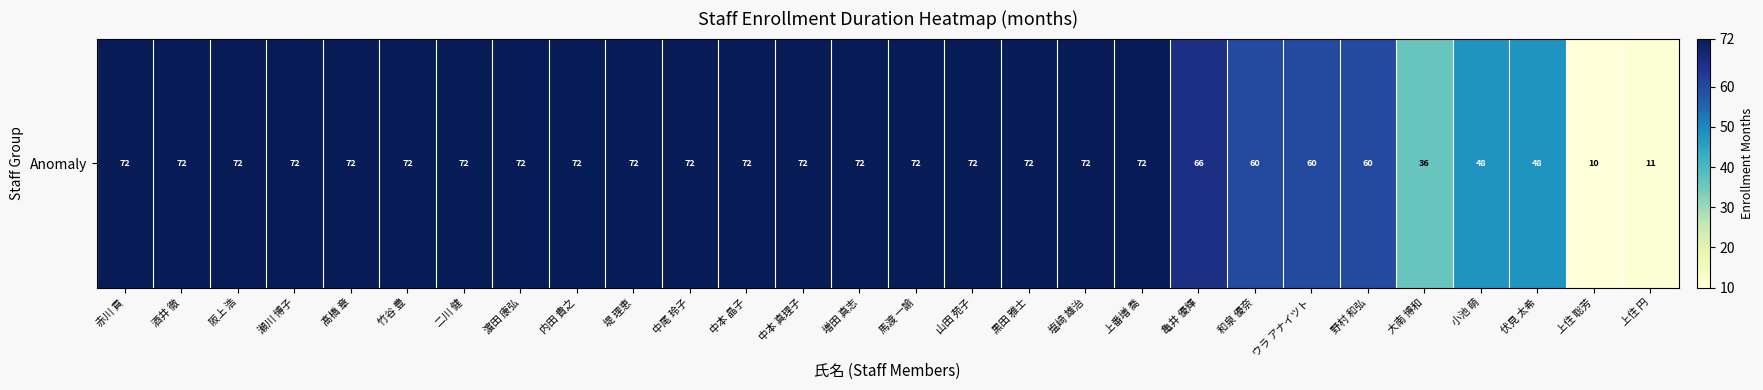

Approximately how many times larger is the value at 竹谷 豊 compared to 中本 晶子?

1.0